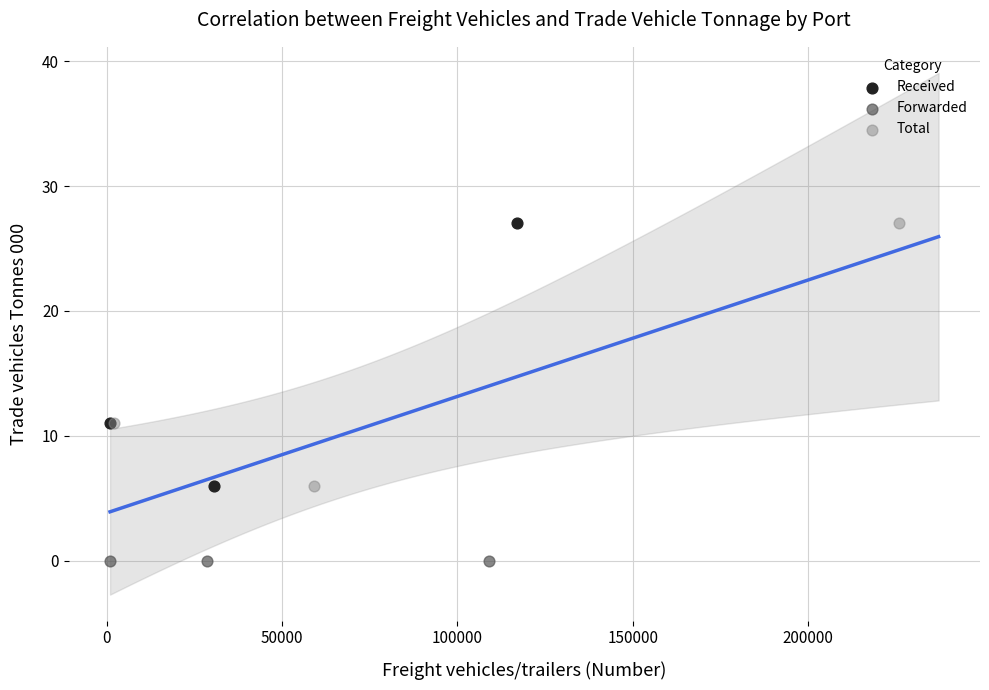

Which series contains the lowest Y value?

Forwarded